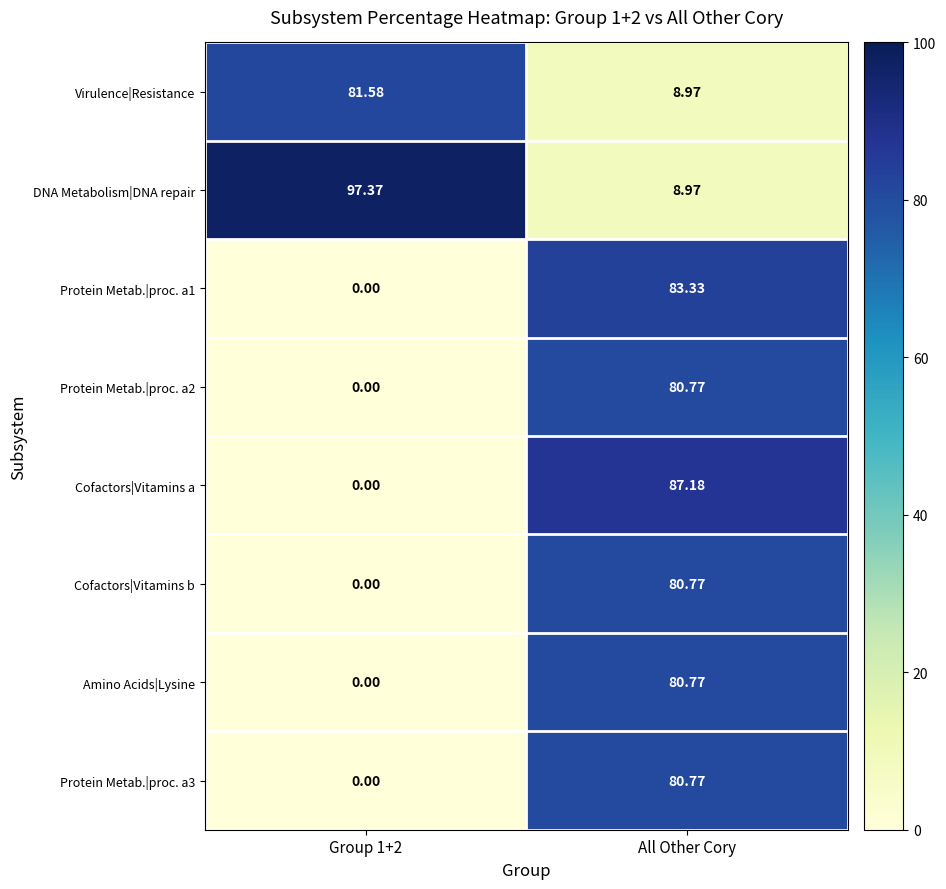

What is the total value across all series at All Other Cory?

511.5